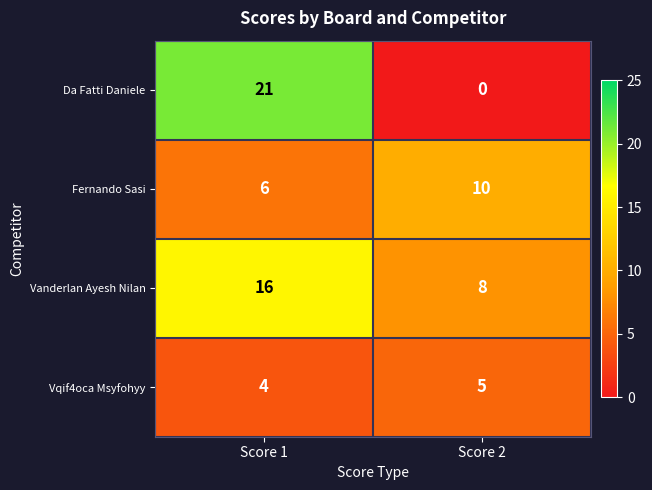

Reading left to right, extract all data points from this chart.

Da Fatti Daniele: 21	0
Fernando Sasi: 6	10
Vanderlan Ayesh Nilan: 16	8
Vqif4oca Msyfohyy: 4	5